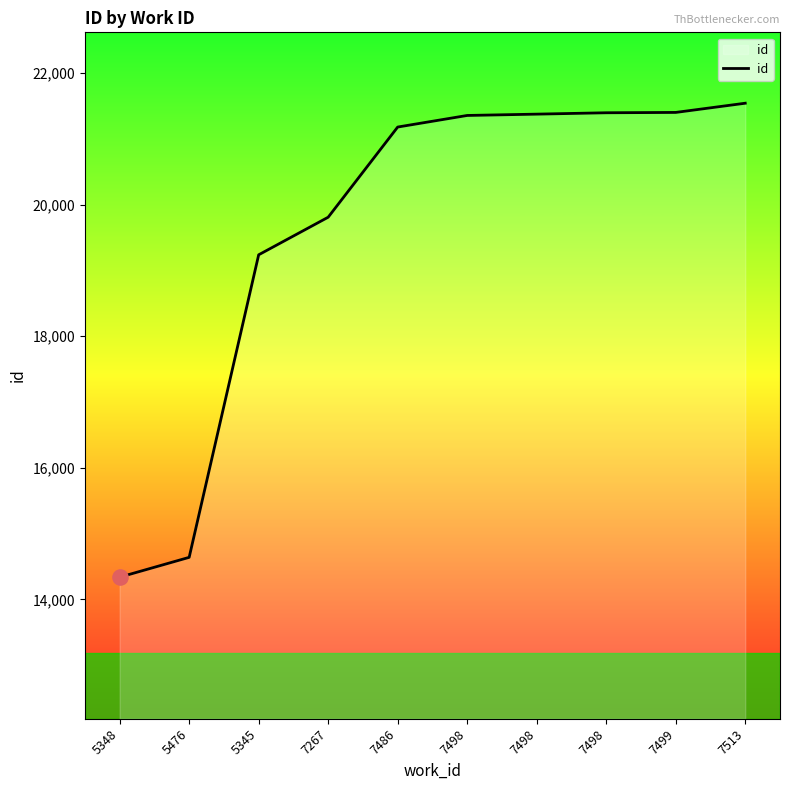

What is the change in value from 7267 to 7486?

+1370